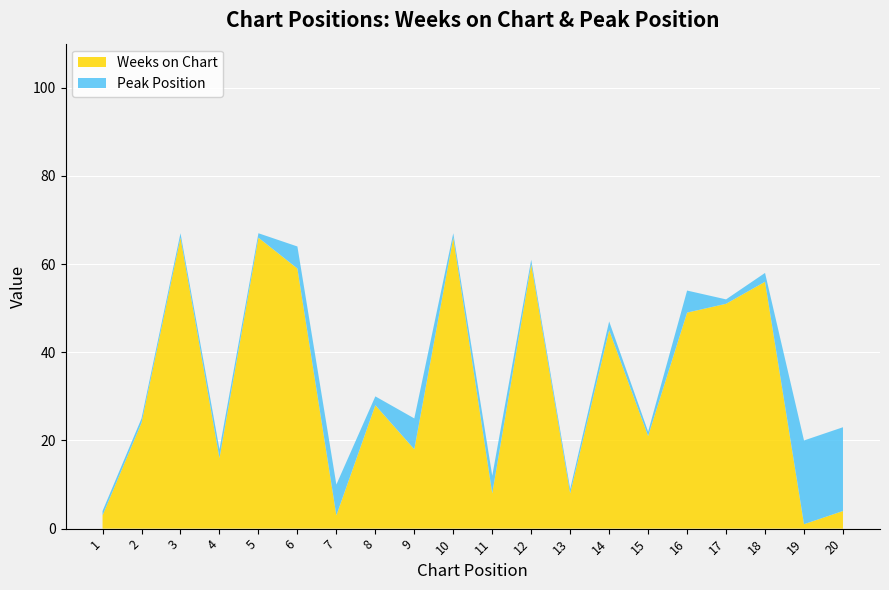

Reading left to right, extract all data points from this chart.

Weeks on Chart: 1=3	2=24	3=66	4=16	5=66	6=59	7=3	8=28	9=18	10=66	11=8	12=60	13=8	14=45	15=21	16=49	17=51	18=56	19=1	20=4
Peak Position: 1=1	2=1	3=1	4=2	5=1	6=5	7=7	8=2	9=7	10=1	11=4	12=1	13=1	14=2	15=1	16=5	17=1	18=2	19=19	20=19